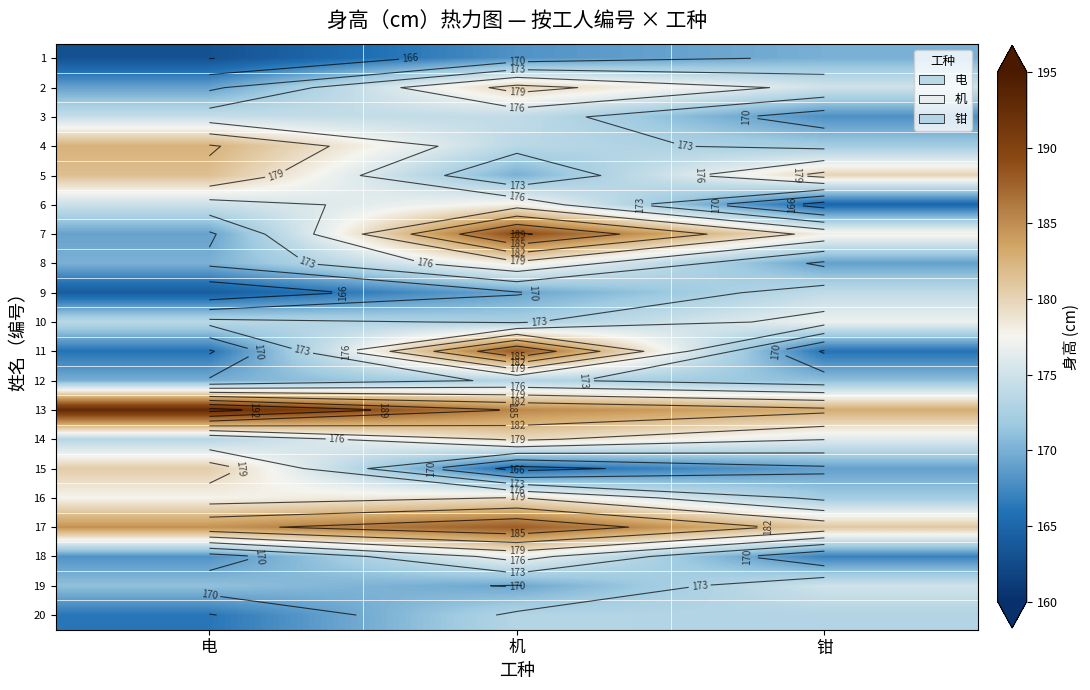

How many distinct data groups are displayed?

20